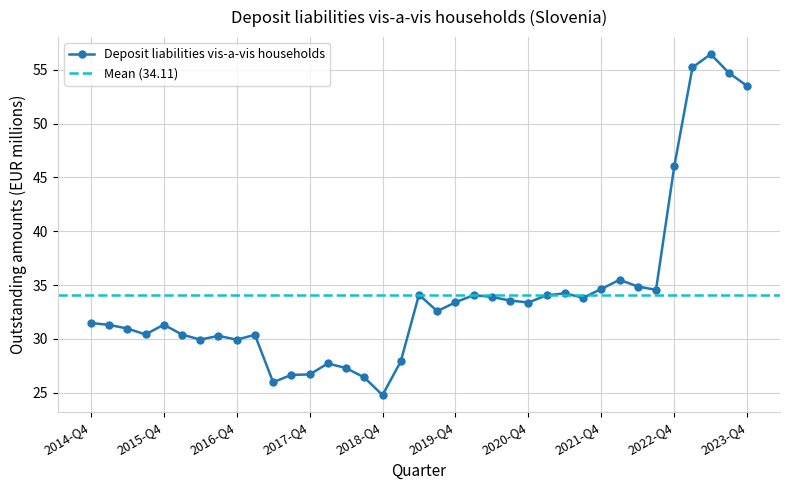

Is this an area chart (filled region under the line)?

No